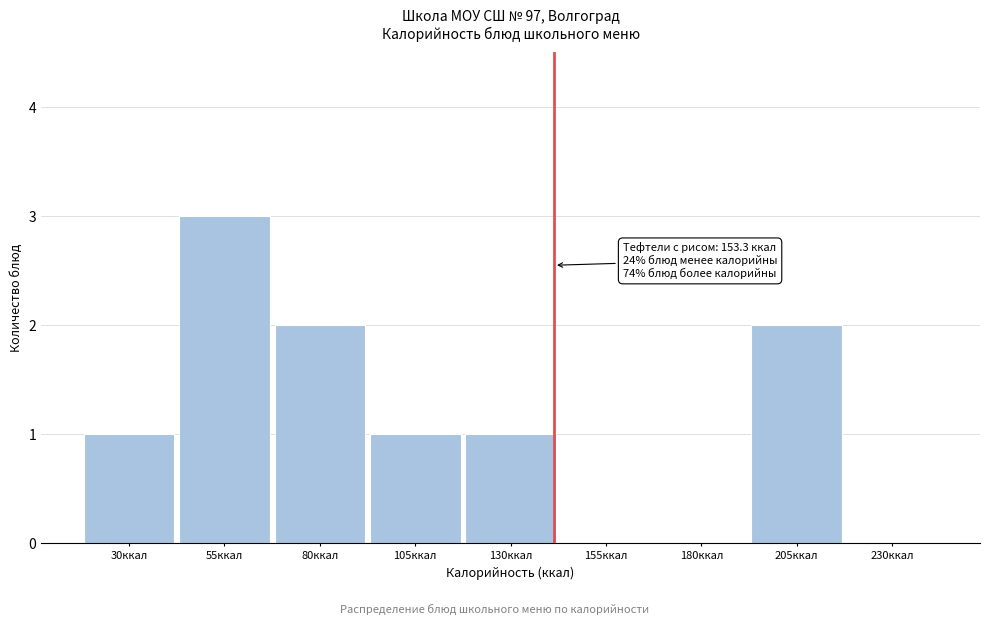

Reading left to right, what are all the values shown in this chart?

30ккал=1	55ккал=3	80ккал=2	105ккал=1	130ккал=1	155ккал=0	180ккал=0	205ккал=2	230ккал=0